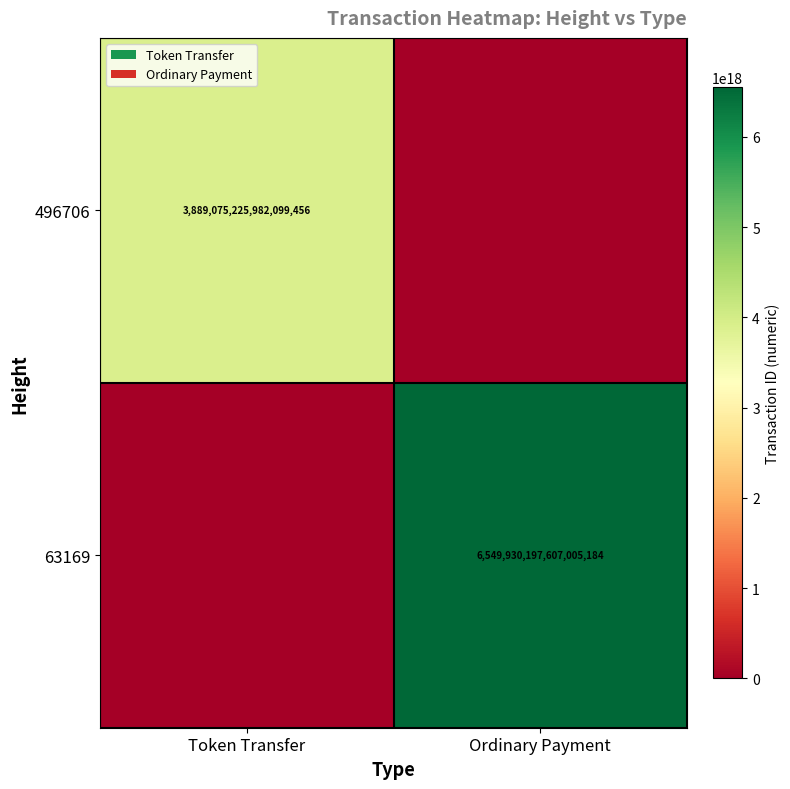

The value of 63169 at Ordinary Payment is 6549930197607005184. True or false?

True